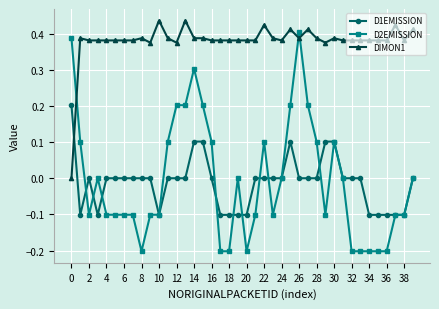

Which series ends up on top after the final intersection of DIMON1 and D1EMISSION?

DIMON1